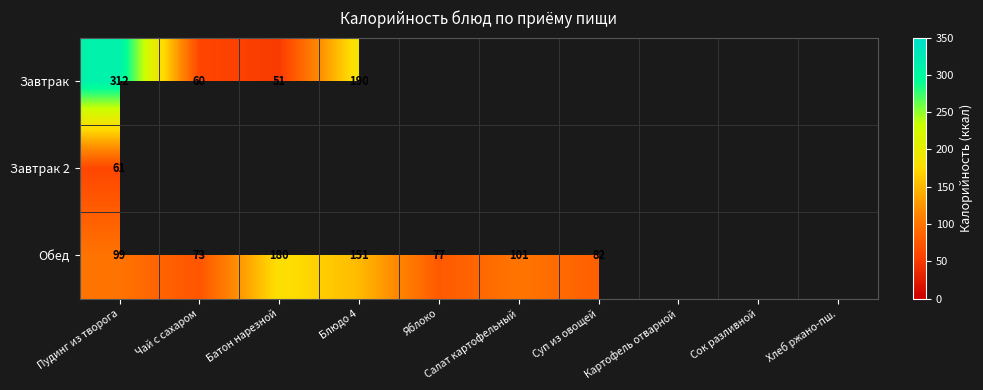

The Обед series shows 56 at Салат картофельный. True or false?

False